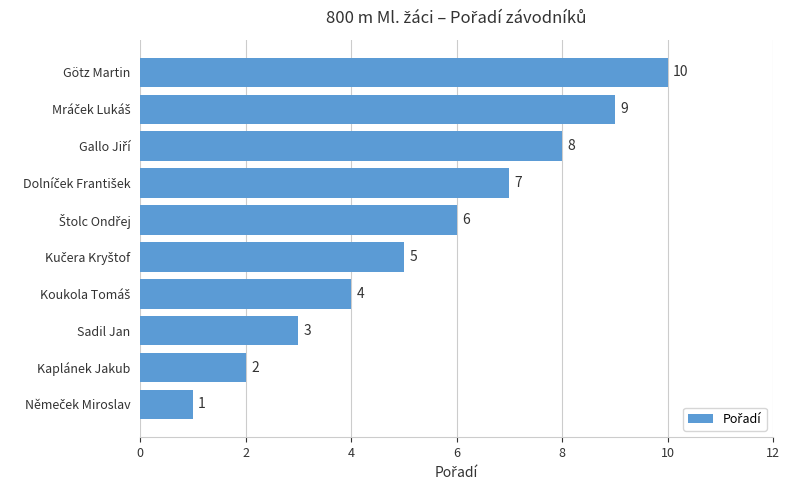

The chart shows a value of 1 at Kaplánek Jakub. True or false?

False